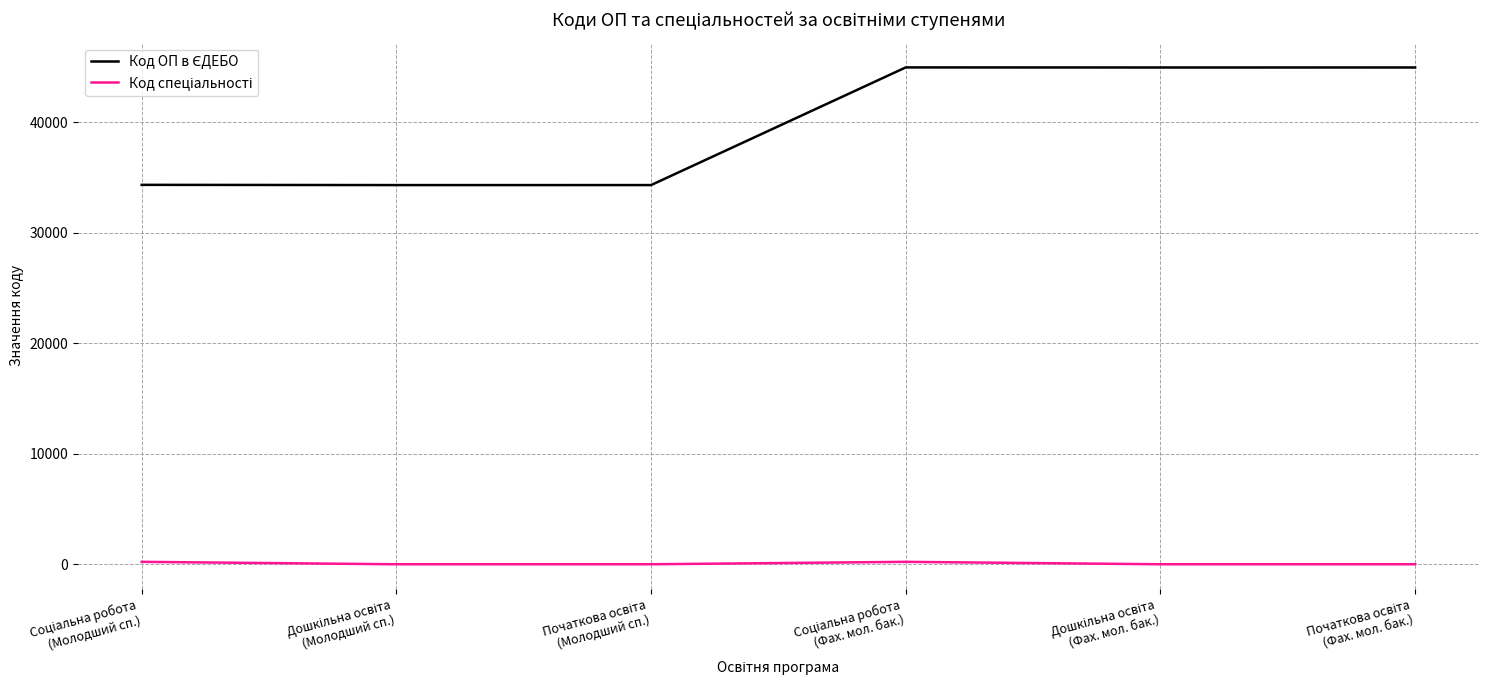

What is the maximum value shown in the chart?

44945